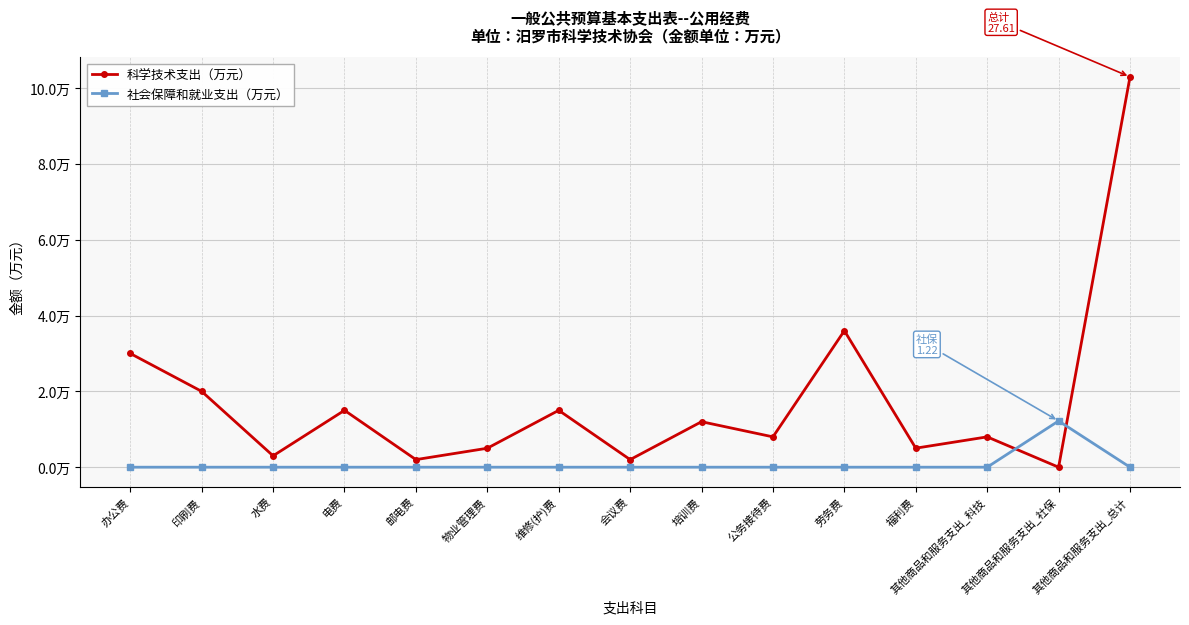

The 社会保障和就业支出（万元） series shows 0.0 at 水费. True or false?

True